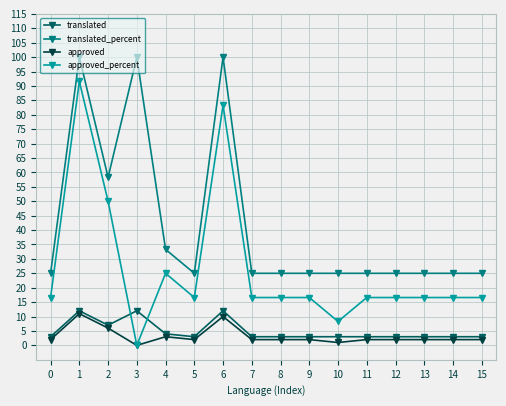

What is the sum of all translated values?

80.0